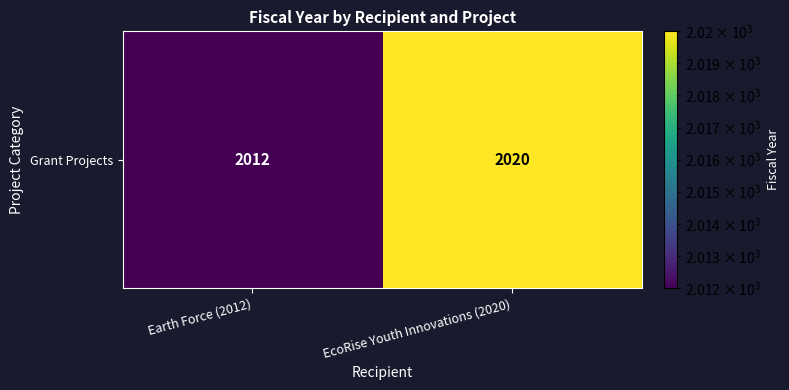

Which has a higher value, Earth Force (2012) or EcoRise Youth Innovations (2020)?

EcoRise Youth Innovations (2020)